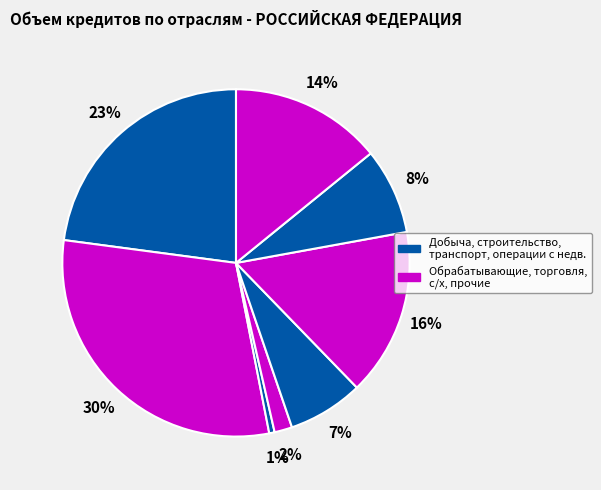

Is there a majority slice in this chart?

No